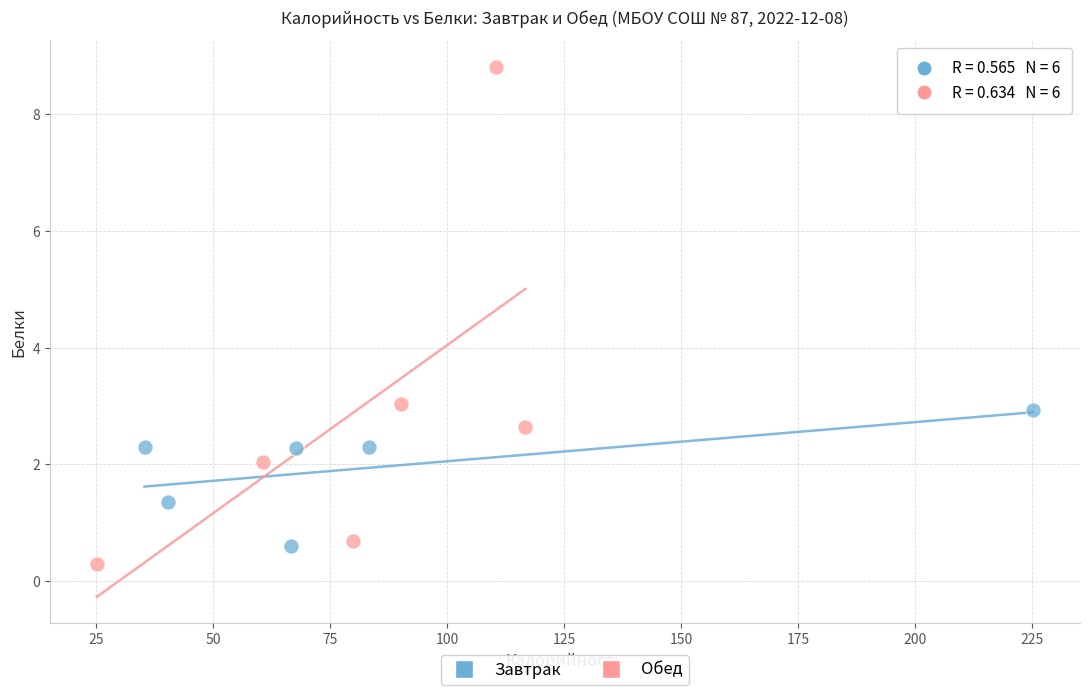

Which series has the widest spread of Y values?

Обед